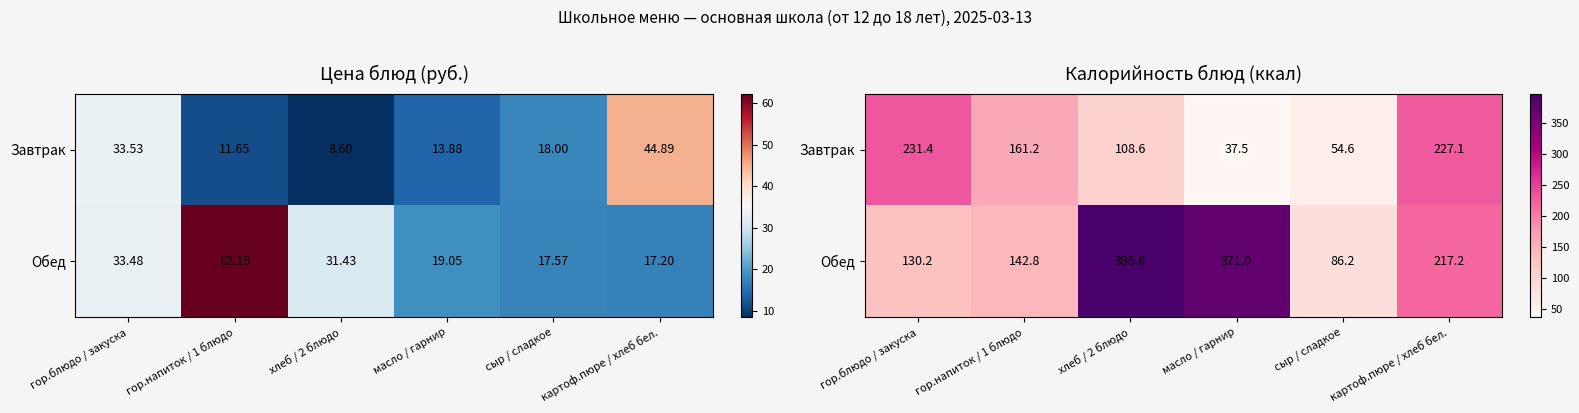

The value of Завтрак at хлеб / 2 блюдо is 22.6. True or false?

False